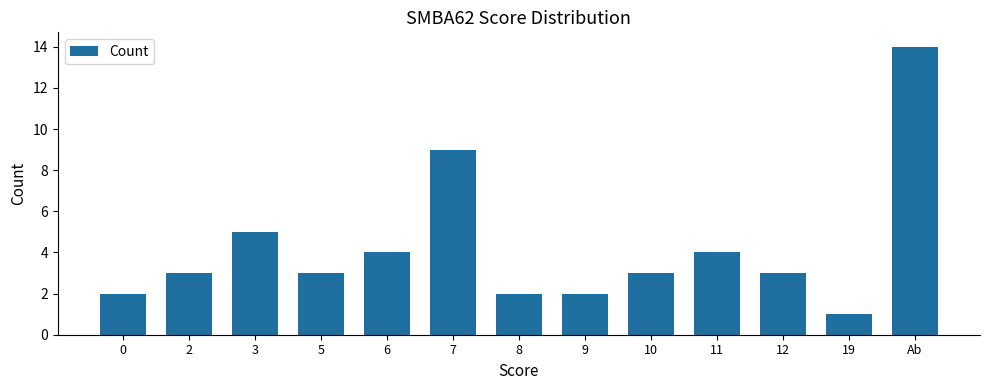

What is the sum of all values?

55